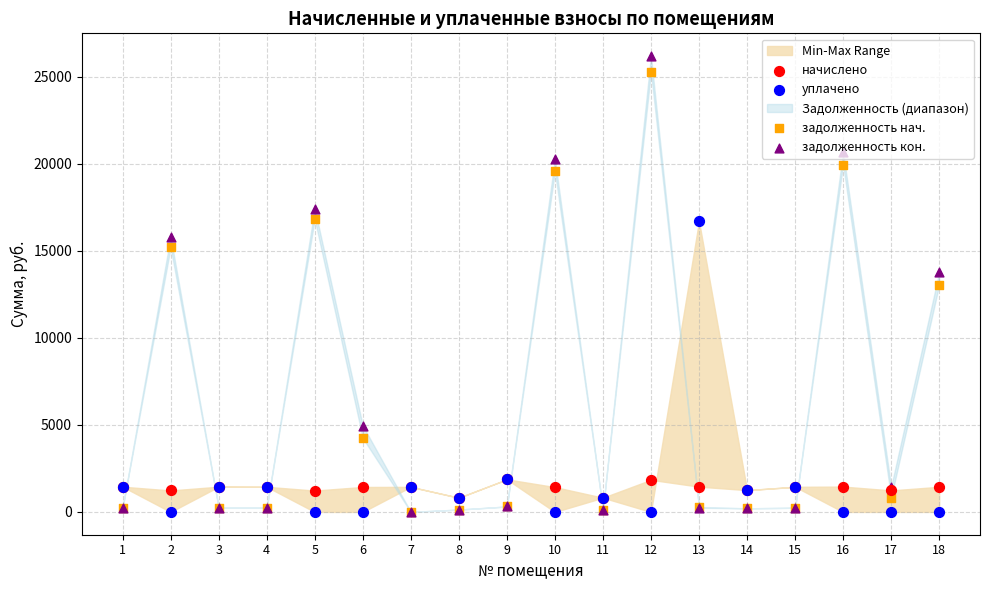

What is the total value across all series at 4?

3368.7